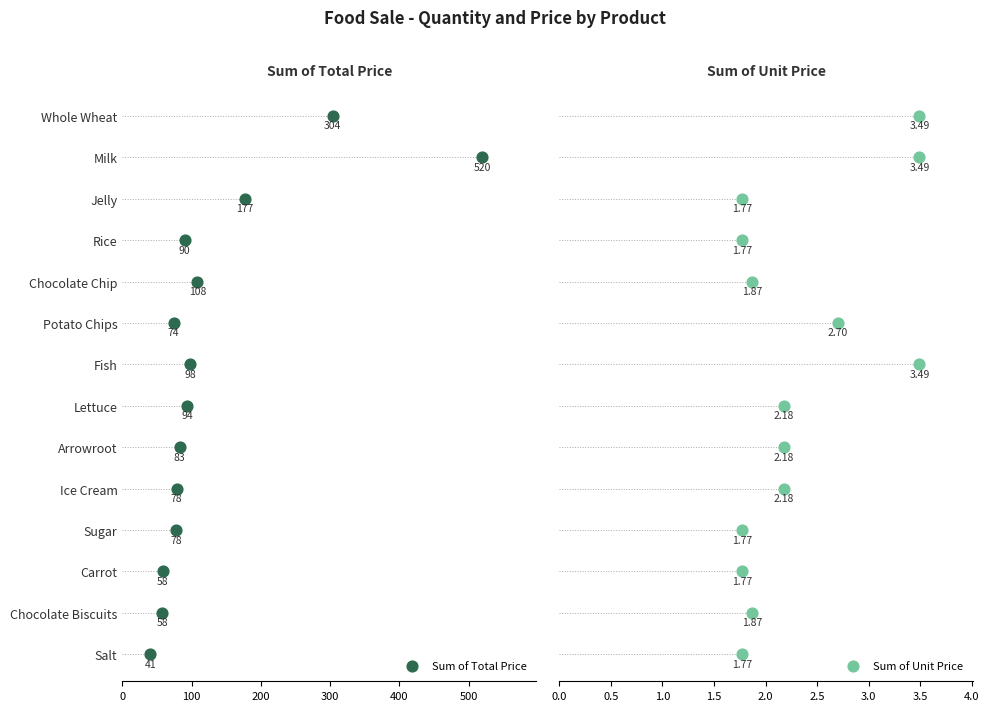

Which series reaches the minimum Y coordinate?

Sum of Total Price